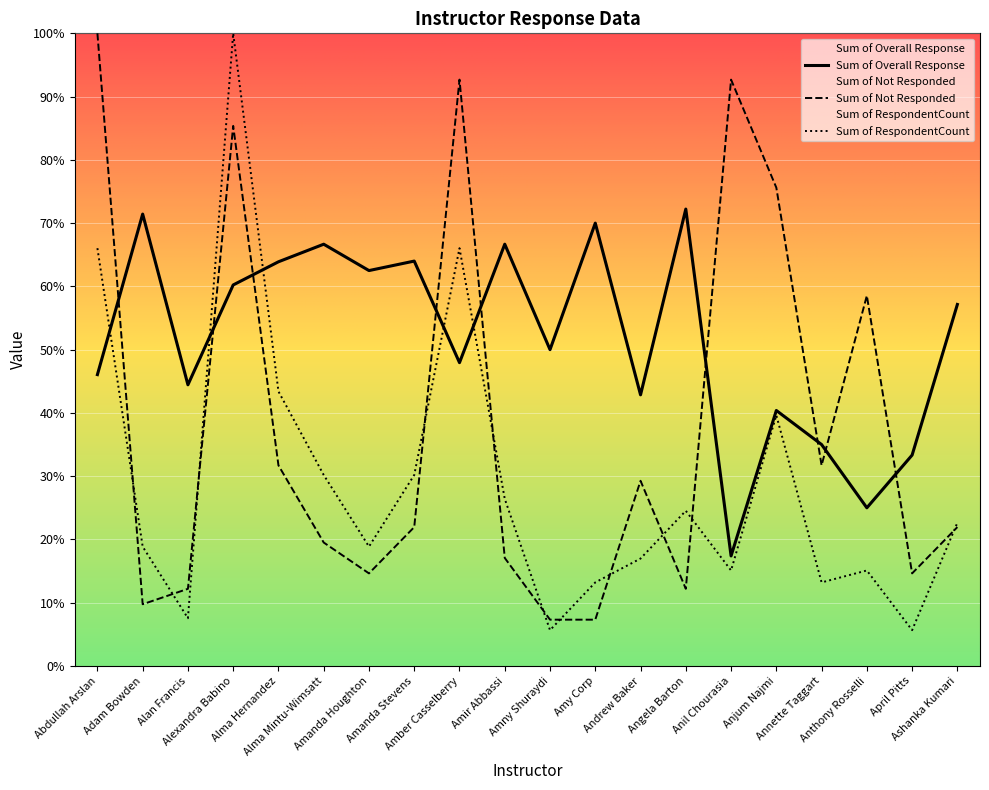

What is the average value of the Sum of RespondentCount series?

29.0